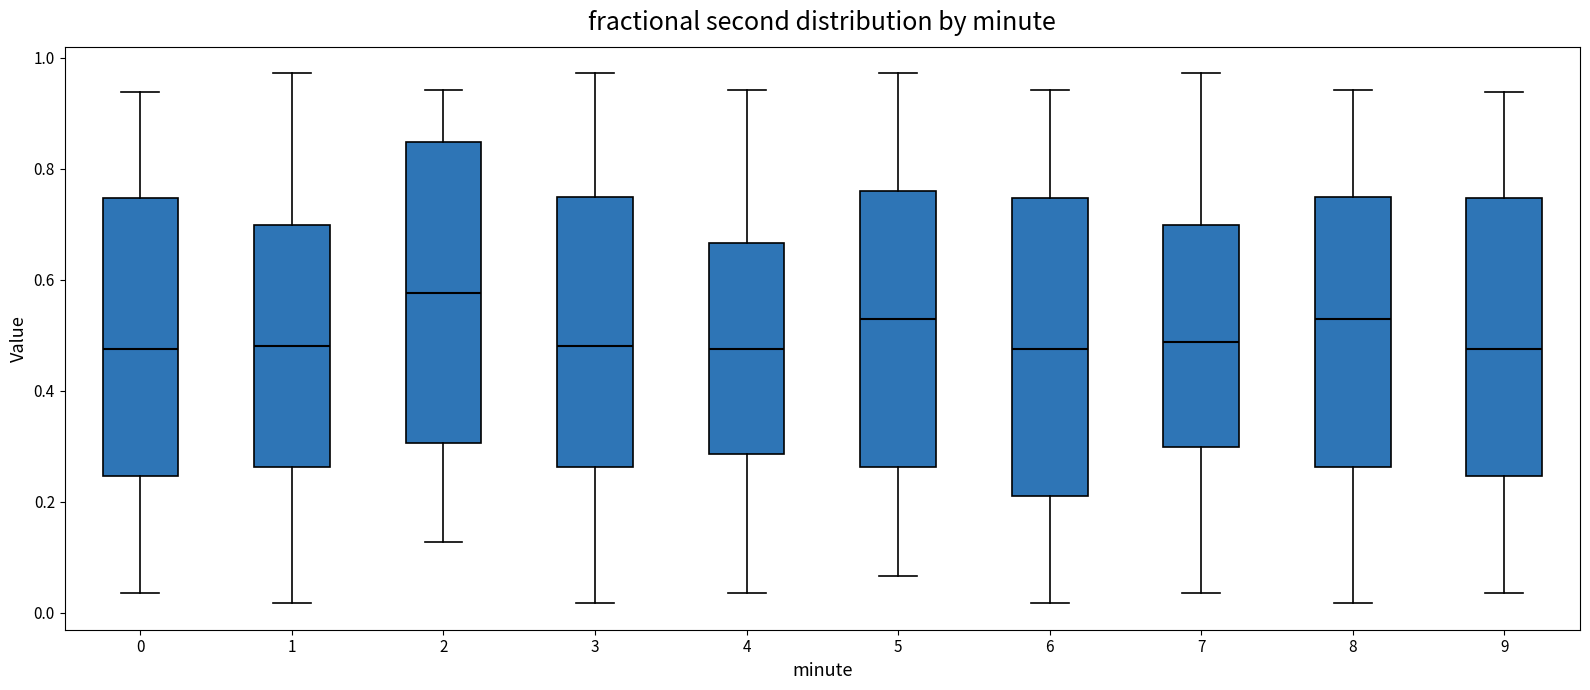

Reading left to right, transcribe this box plot: for each box, give where its median line is, the range the box spans, and where its two whiskers end, as read against the y-axis. The values are not printed on the chart, so give them approximately, as read against the axis.

0: median 0.48, box 0.24 to 0.74, whiskers 0.04 to 0.94
1: median 0.48, box 0.26 to 0.70, whiskers 0.02 to 0.98
2: median 0.58, box 0.30 to 0.84, whiskers 0.12 to 0.94
3: median 0.48, box 0.26 to 0.74, whiskers 0.02 to 0.98
4: median 0.48, box 0.28 to 0.66, whiskers 0.04 to 0.94
5: median 0.54, box 0.26 to 0.76, whiskers 0.06 to 0.98
6: median 0.48, box 0.22 to 0.74, whiskers 0.02 to 0.94
7: median 0.48, box 0.30 to 0.70, whiskers 0.04 to 0.98
8: median 0.54, box 0.26 to 0.74, whiskers 0.02 to 0.94
9: median 0.48, box 0.24 to 0.74, whiskers 0.04 to 0.94